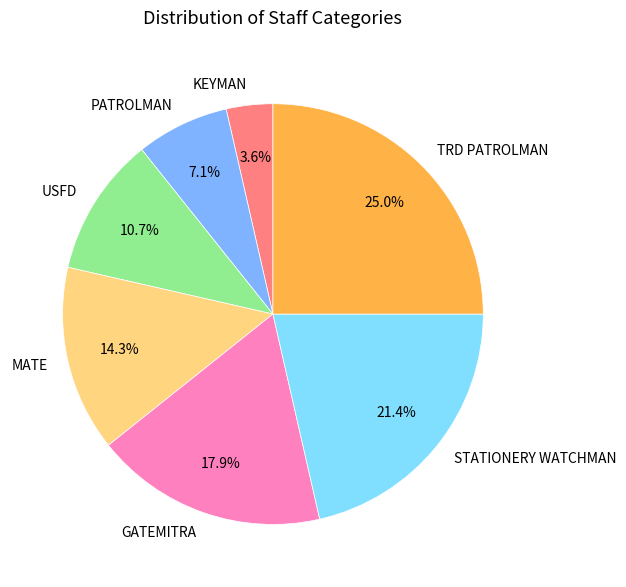

To the nearest percent, what is the difference between the MATE and TRD PATROLMAN slice percentages?

11%